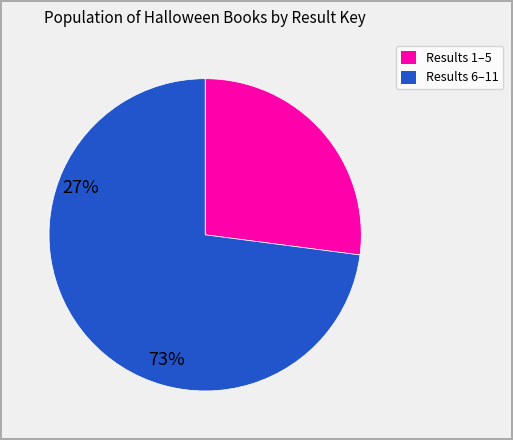

Does any single category account for the majority?

Yes